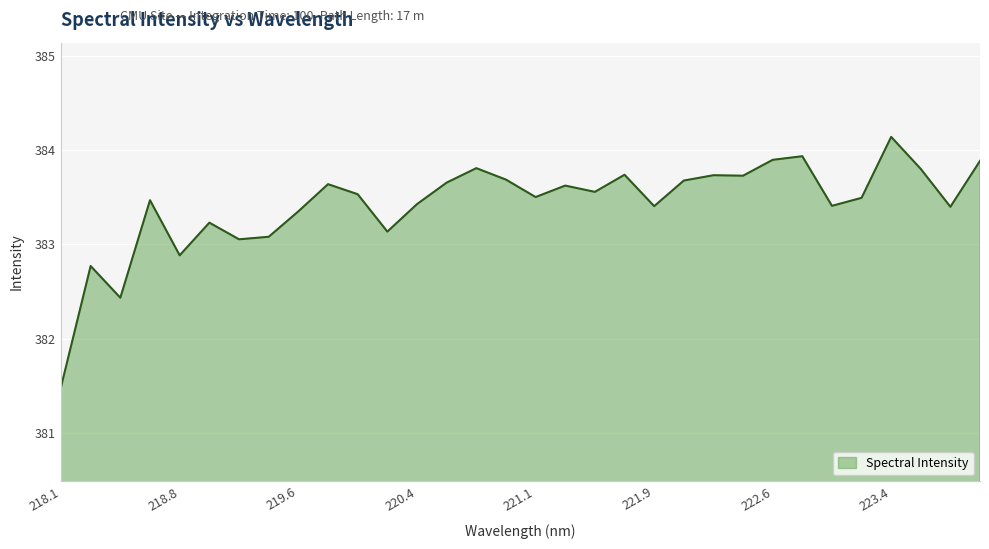

What is the smallest value displayed?

381.5